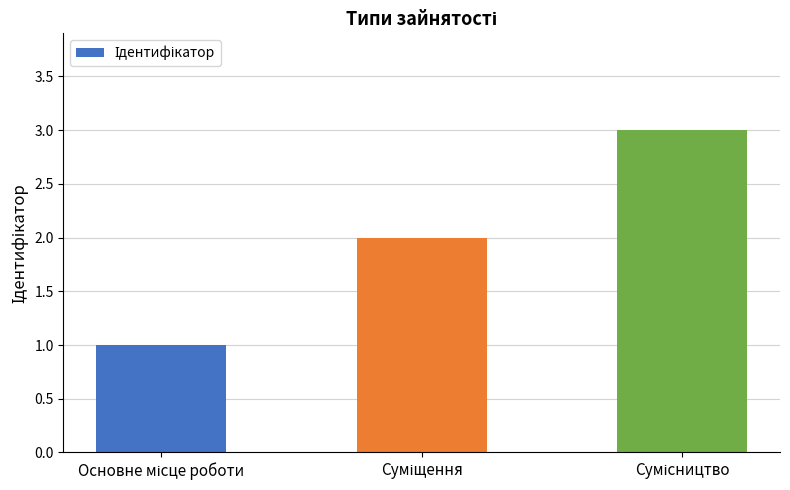

How many bars are there in total?

3